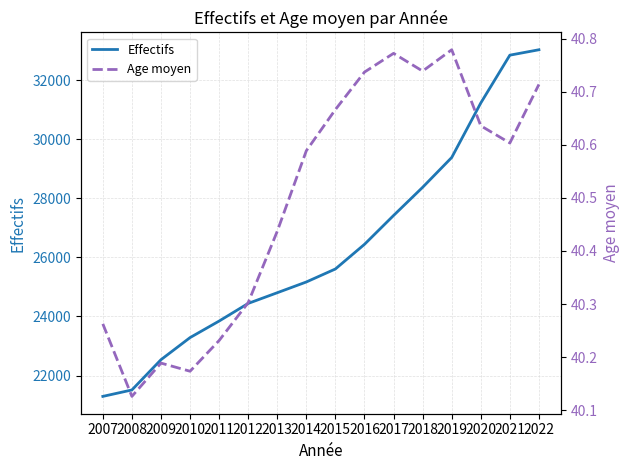

What is the difference between the maximum and minimum values in the Age moyen series?

0.7